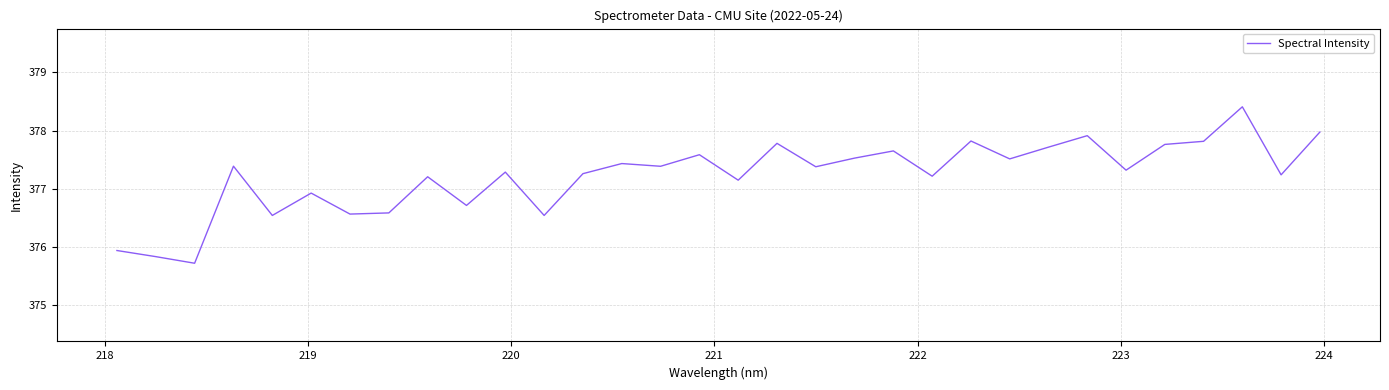

What is the maximum value shown in the chart?

378.4